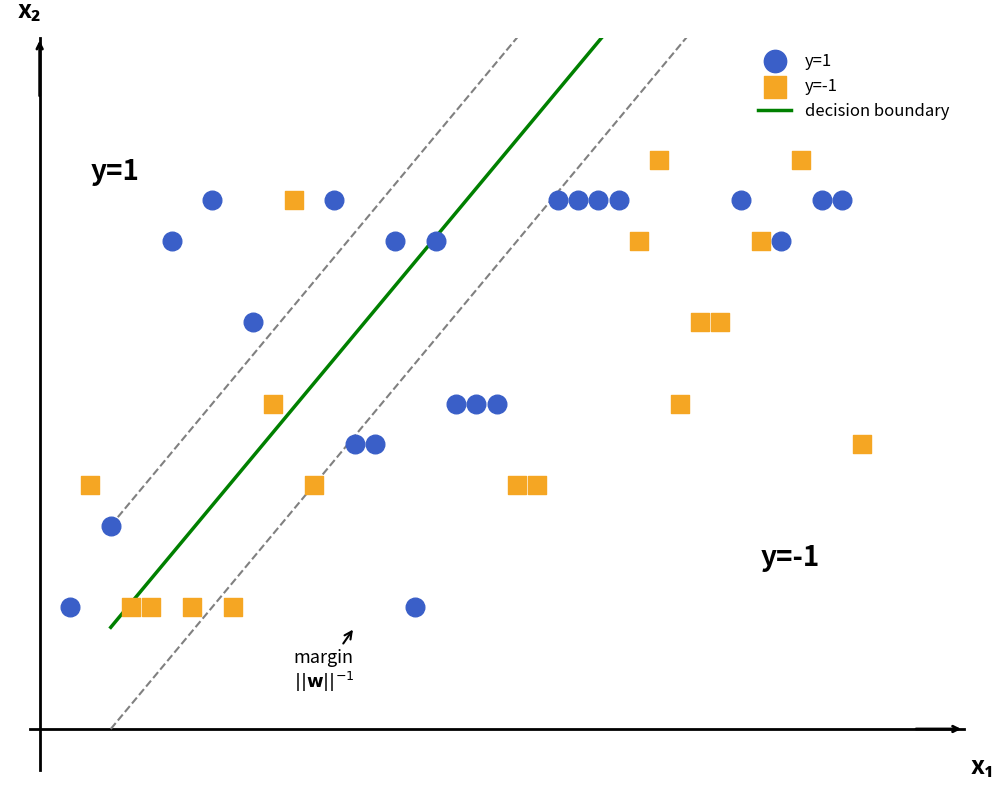

Which series contains the highest Y value?

y=-1